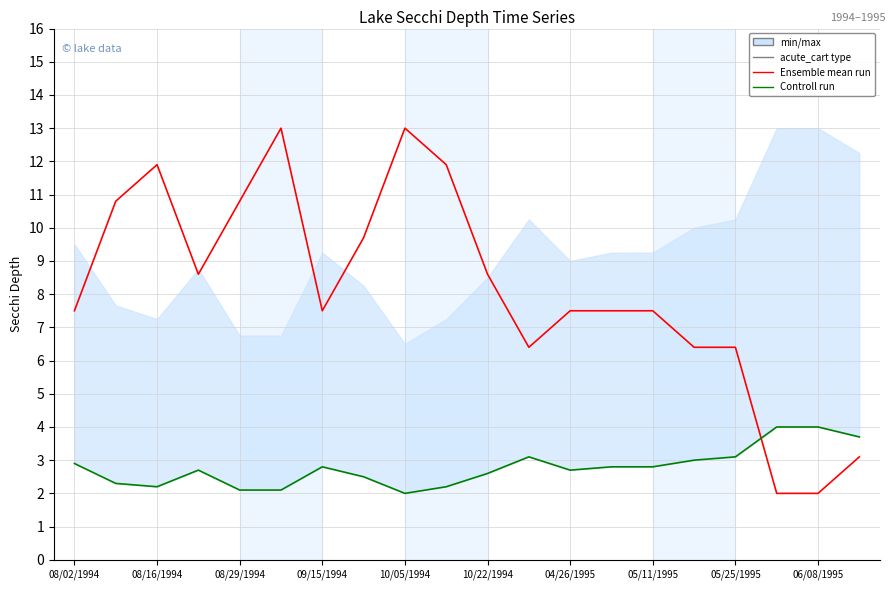

Where do Ensemble mean run and Controll run first cross each other?

16 and 17